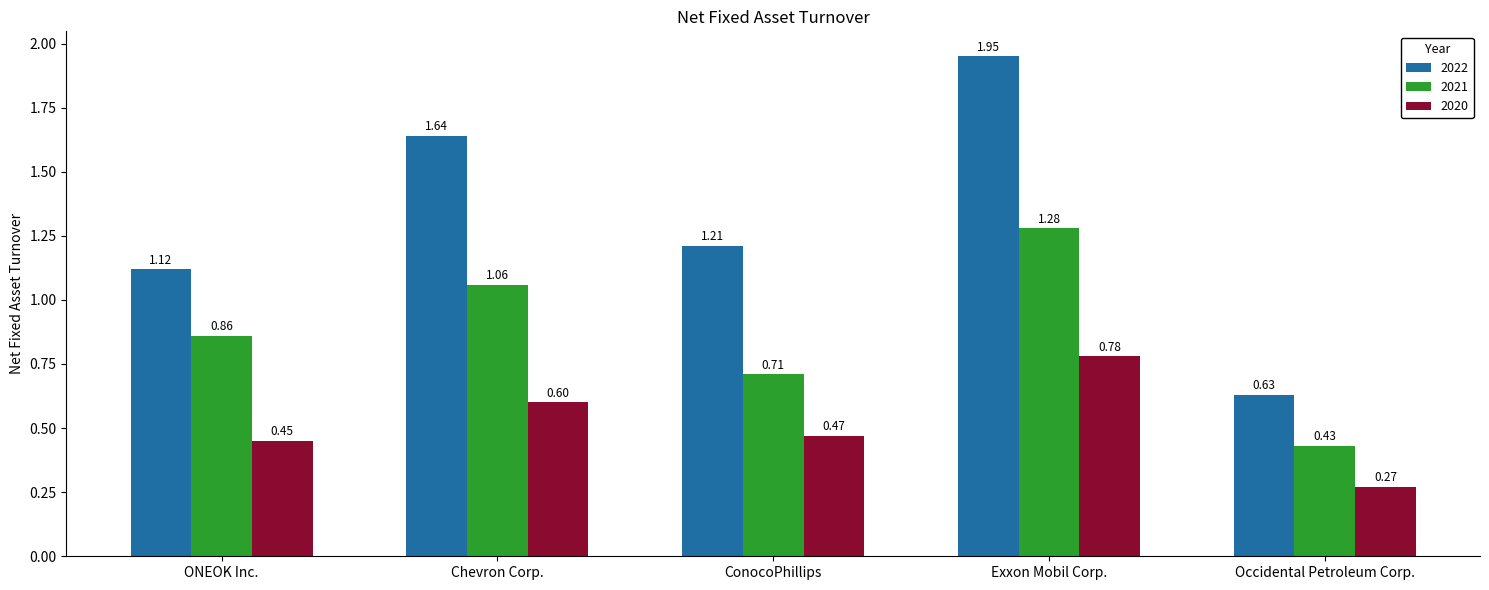

Which series has the widest spread of values?

2022